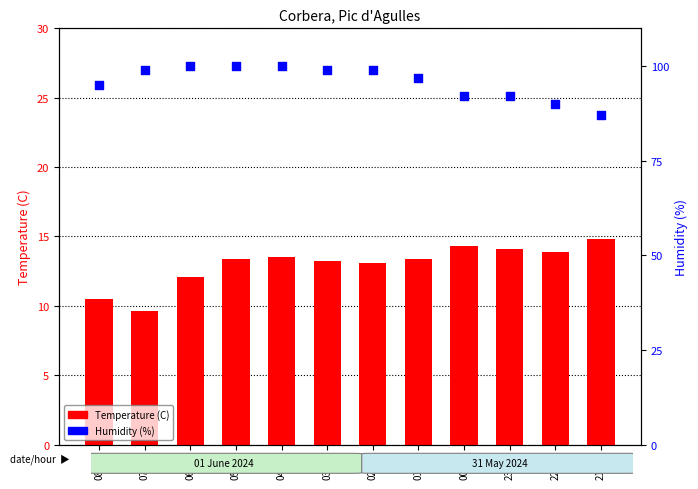

Which series reaches the minimum Y coordinate?

Temperature (C)